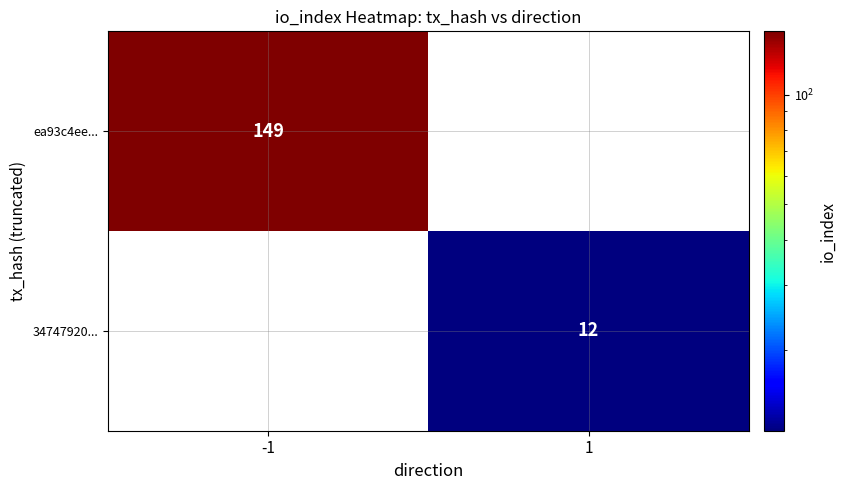

True or false: ea93c4ee... has a value of 149 at -1.

True